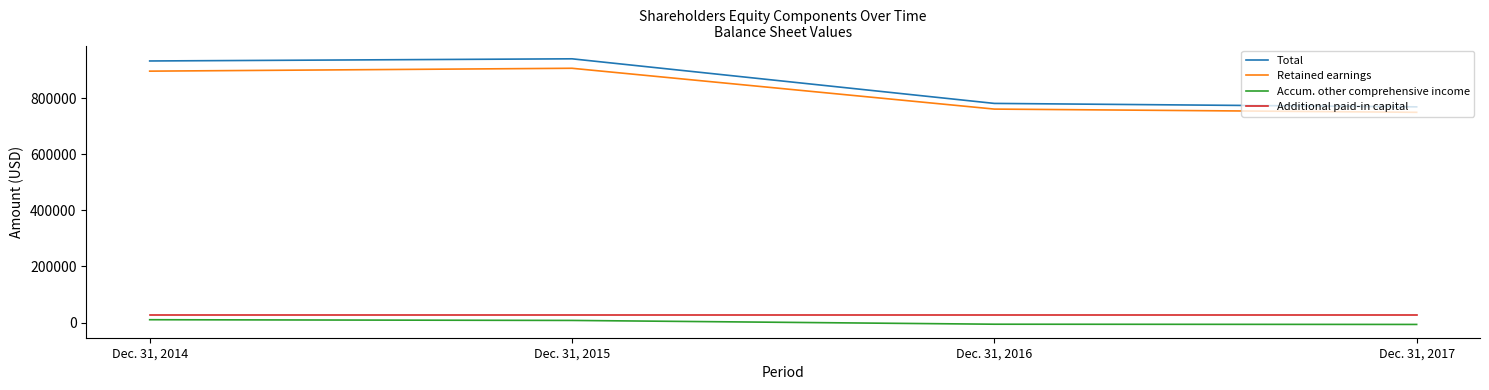

What is the lowest value of the Additional paid-in capital series?

26049